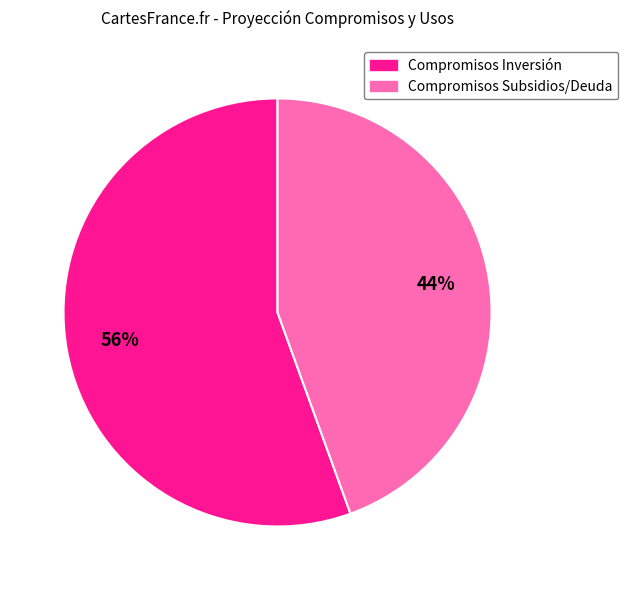

Which category has the smallest portion of the pie?

Compromisos Subsidios/Deuda